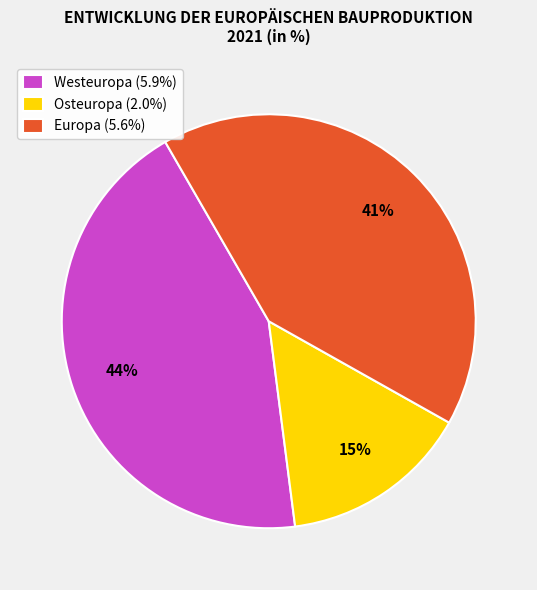

True or false: Europa accounts for 41% of the total.

True